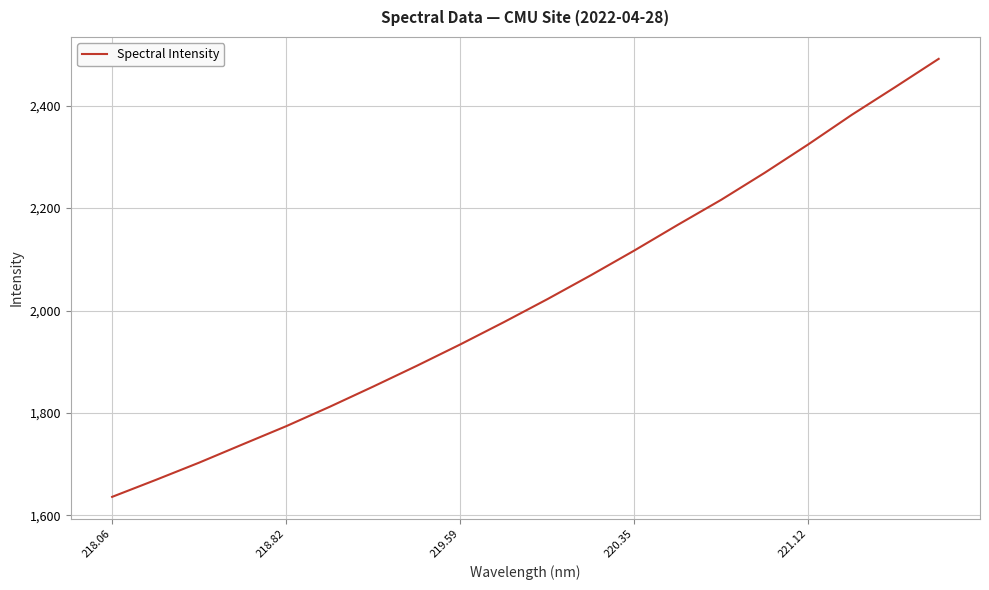

Reading left to right, list all the values displayed in this chart.

1636.2	1669.2	1703.1	1738.8	1774.2	1812.2	1851.6	1892.1	1933.9	1977.3	2022.2	2068.9	2117.2	2167.4	2216.4	2269.1	2324.5	2382.1	2436.3	2491.5